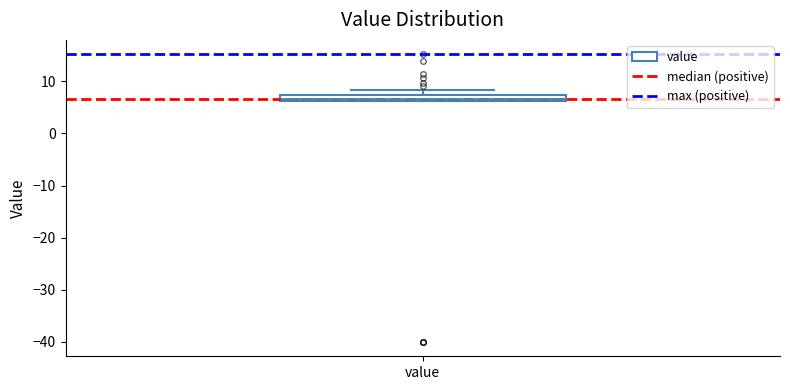

Where is the upper edge of the box for value on the y-axis? The values are not printed on the chart, so give them approximately, as read against the axis.

7